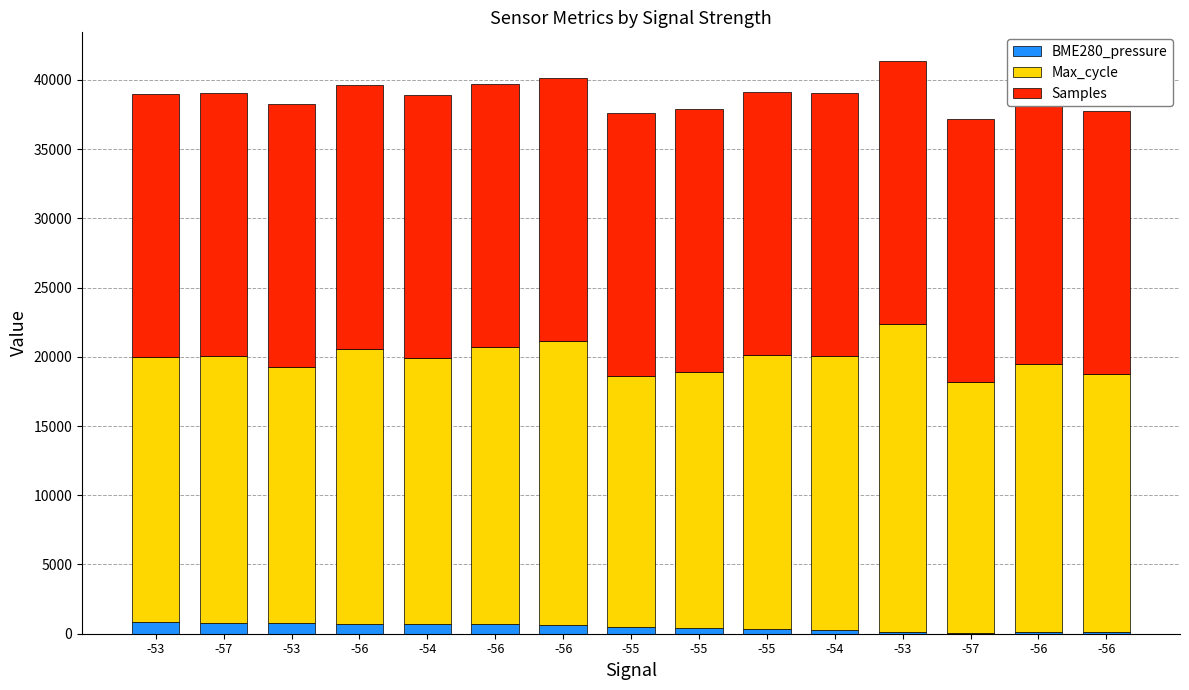

Are the bars horizontal?

No